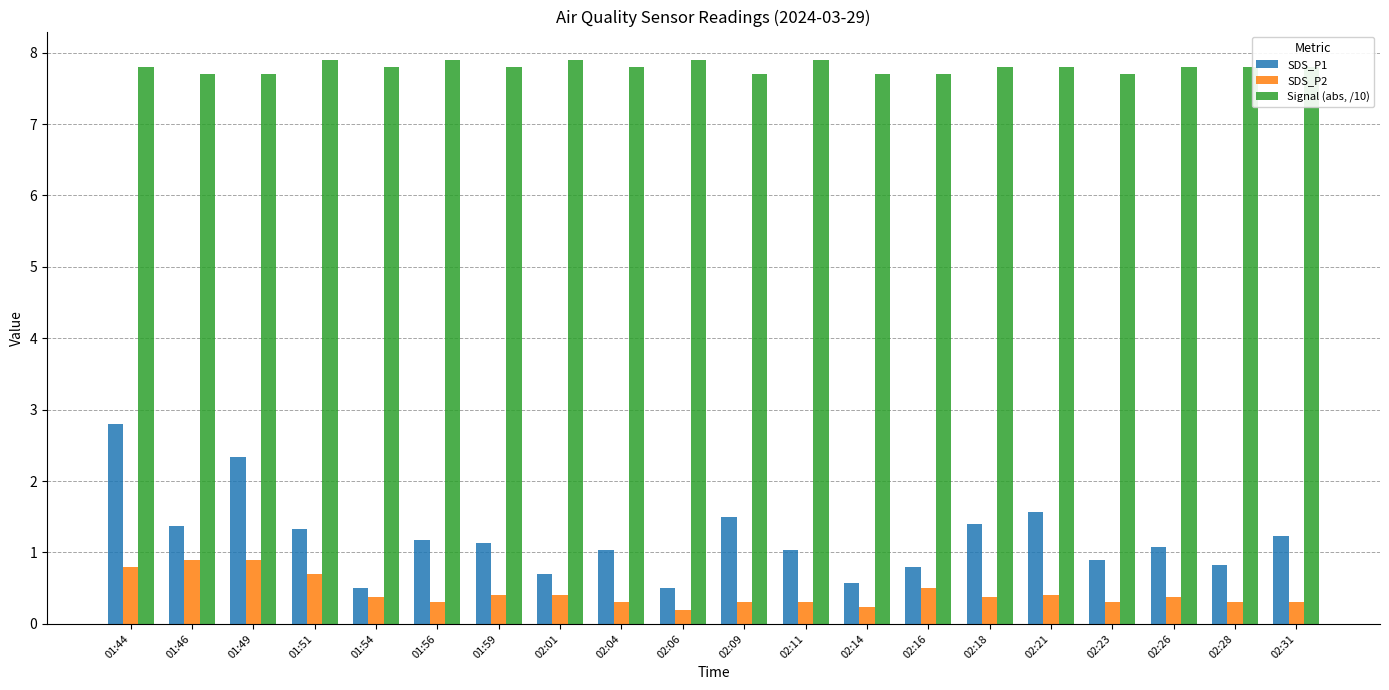

Count the SDS_P2 values in the range 0 to 1.

20